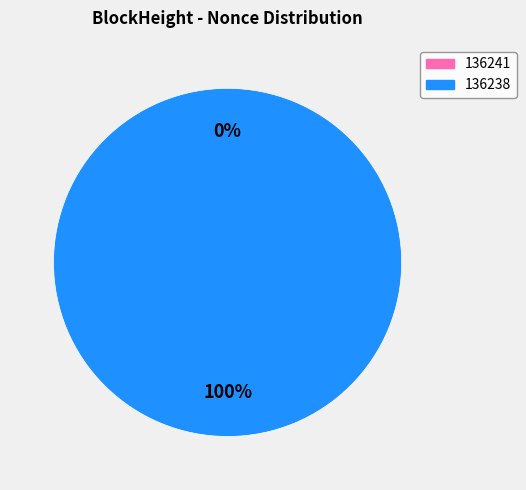

Which category accounts for the majority?

136238